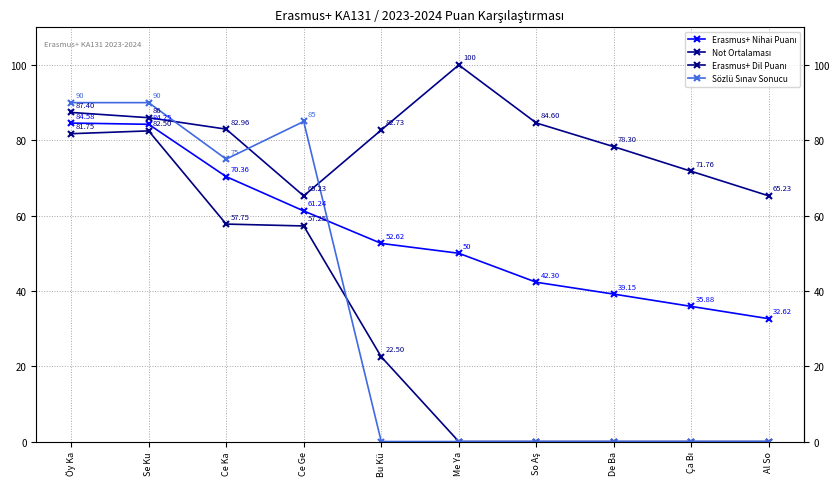

How many lines are shown in the chart?

4